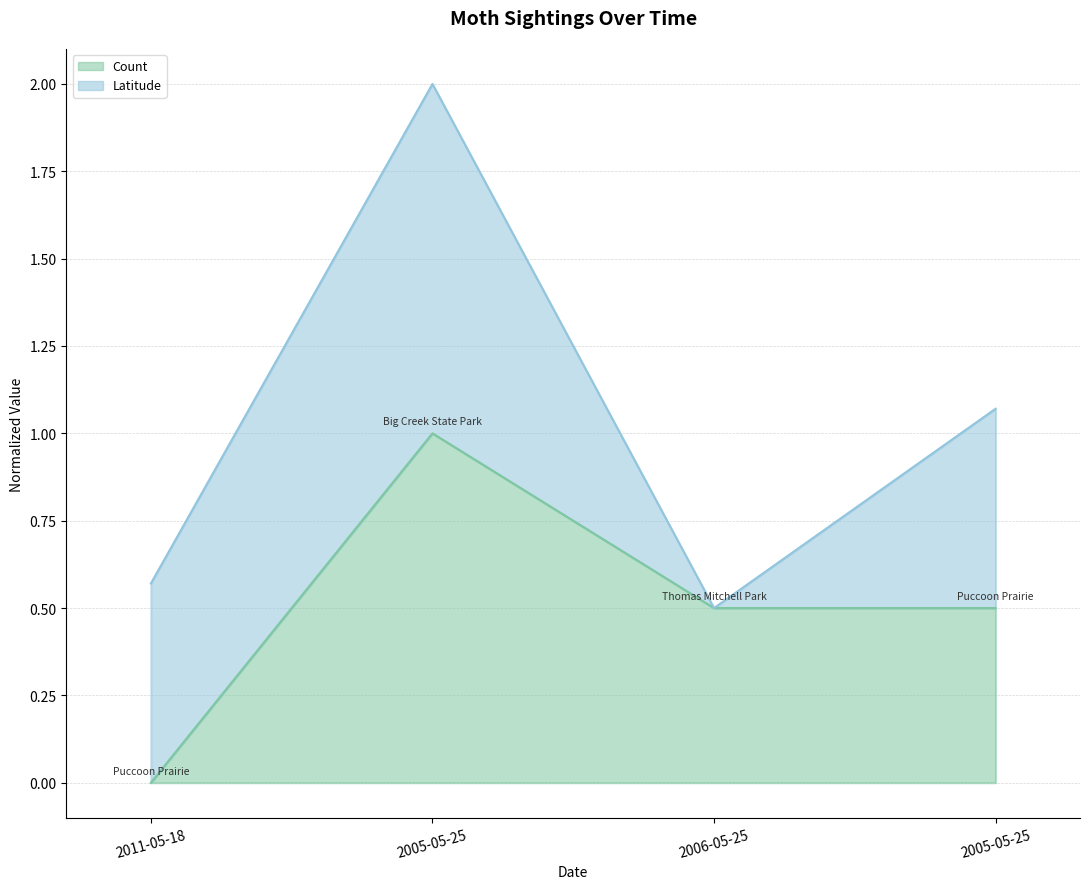

Reading left to right, extract all data points from this chart.

2011-05-18=0.0	2005-05-25=1.0	2006-05-25=0.5	2005-05-25=0.5